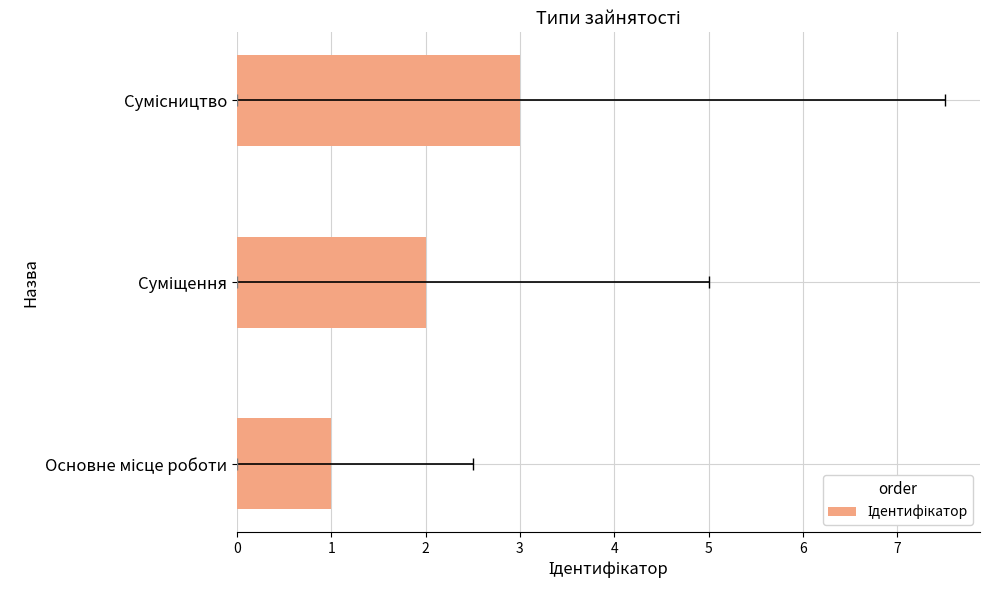

What is the greatest value displayed?

3